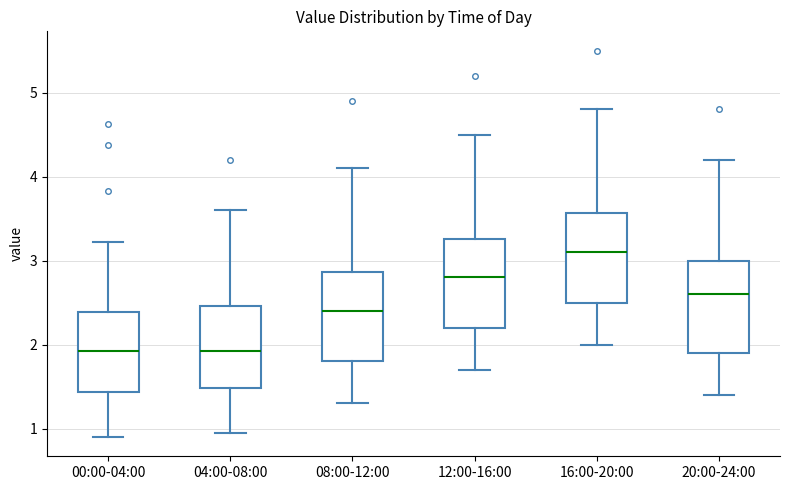

Reading left to right, transcribe this box plot: for each box, give where its median line is, the range the box spans, and where its two whiskers end, as read against the y-axis. The values are not printed on the chart, so give them approximately, as read against the axis.

00:00-04:00: median 1.9, box 1.4 to 2.4, whiskers 0.9 to 3.2
04:00-08:00: median 1.9, box 1.5 to 2.5, whiskers 1.0 to 3.6
08:00-12:00: median 2.4, box 1.8 to 2.9, whiskers 1.3 to 4.1
12:00-16:00: median 2.8, box 2.2 to 3.3, whiskers 1.7 to 4.5
16:00-20:00: median 3.1, box 2.5 to 3.6, whiskers 2.0 to 4.8
20:00-24:00: median 2.6, box 1.9 to 3.0, whiskers 1.4 to 4.2